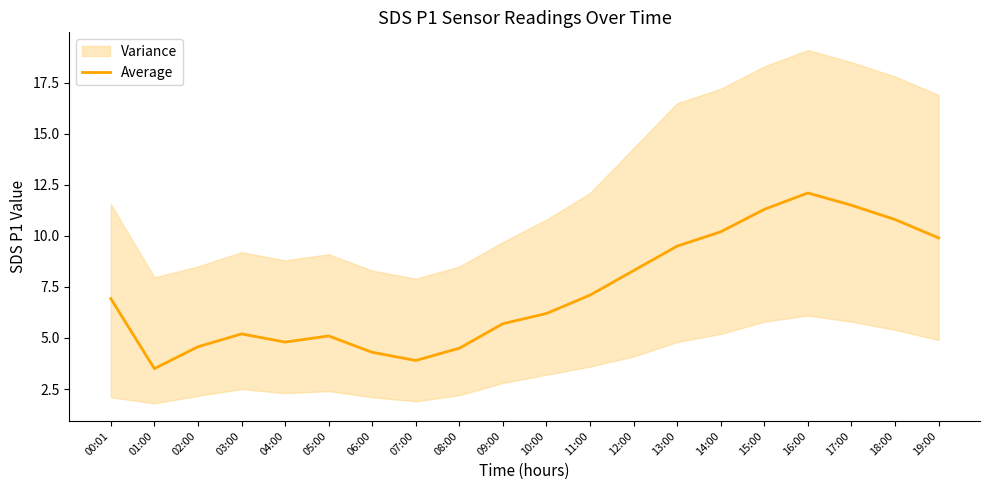

List the labels in order of value, smallest first.

01:00, 07:00, 06:00, 08:00, 02:00, 04:00, 05:00, 03:00, 09:00, 10:00, 00:01, 11:00, 12:00, 13:00, 19:00, 14:00, 18:00, 15:00, 17:00, 16:00